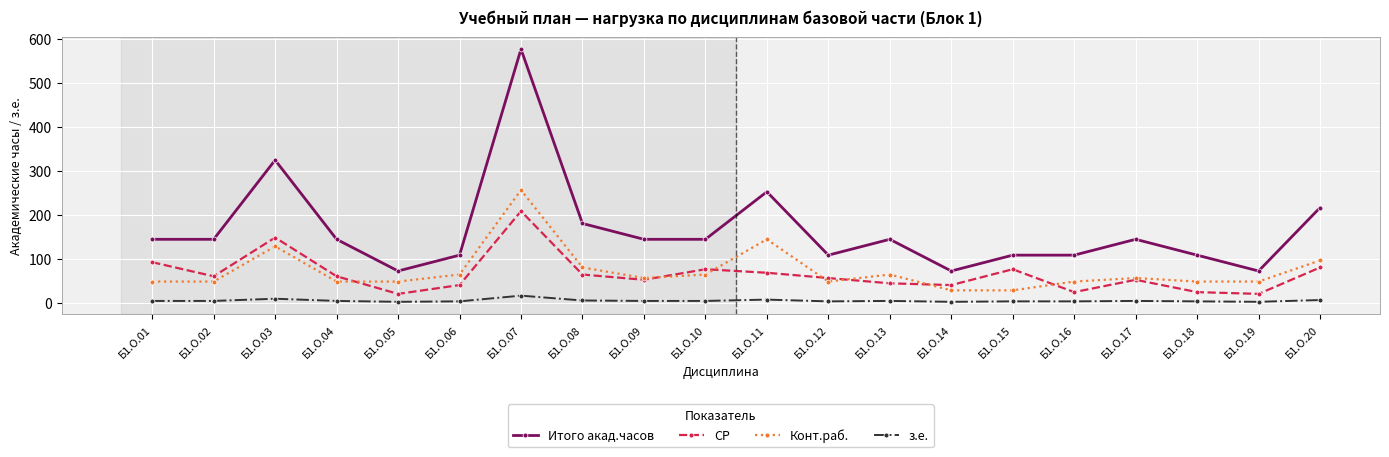

Between Б1.О.17 and Б1.О.20, which series saw the biggest shift?

Итого акад.часов